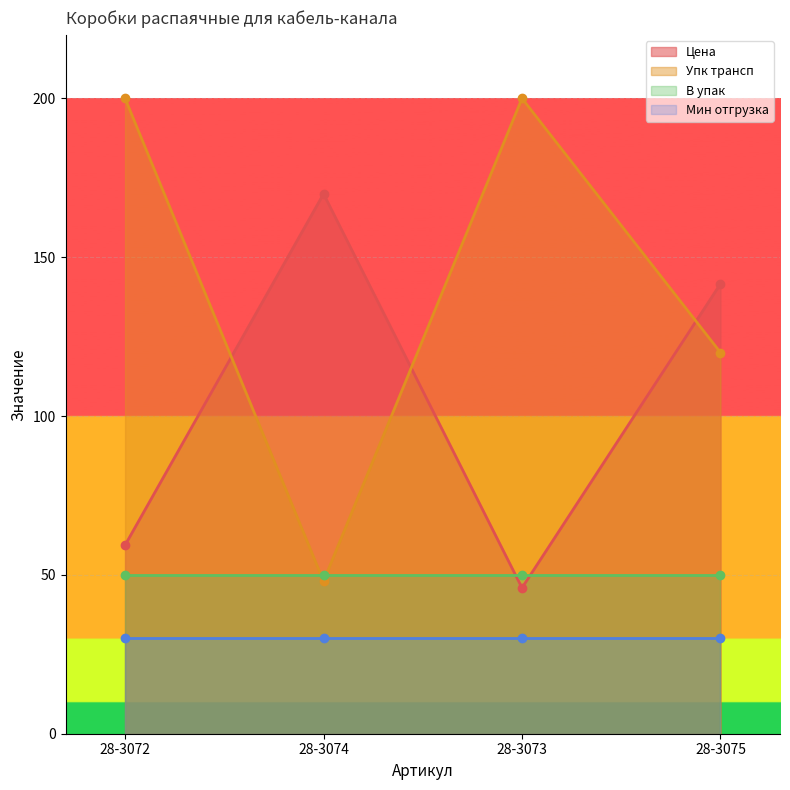

The value of Цена at 28-3075 is 141.6. True or false?

True